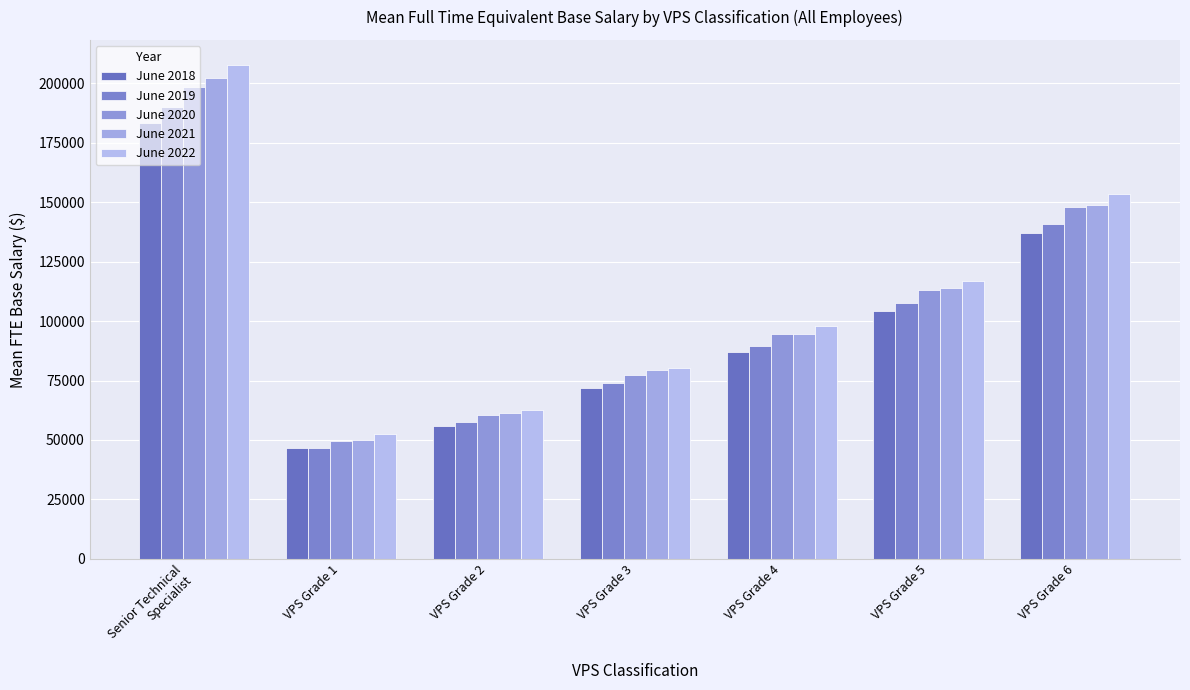

How many values in the June 2021 series exceed 94778?

4